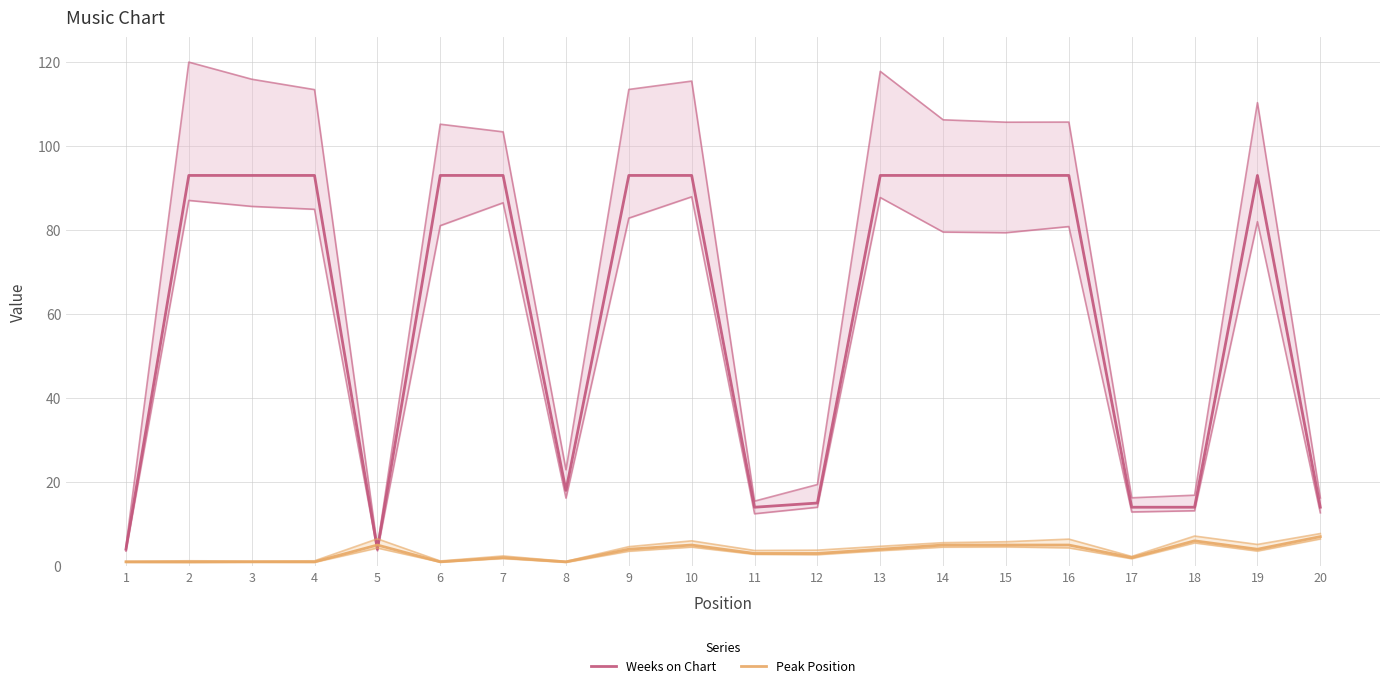

What is the difference between the highest and lowest values at 8?

17